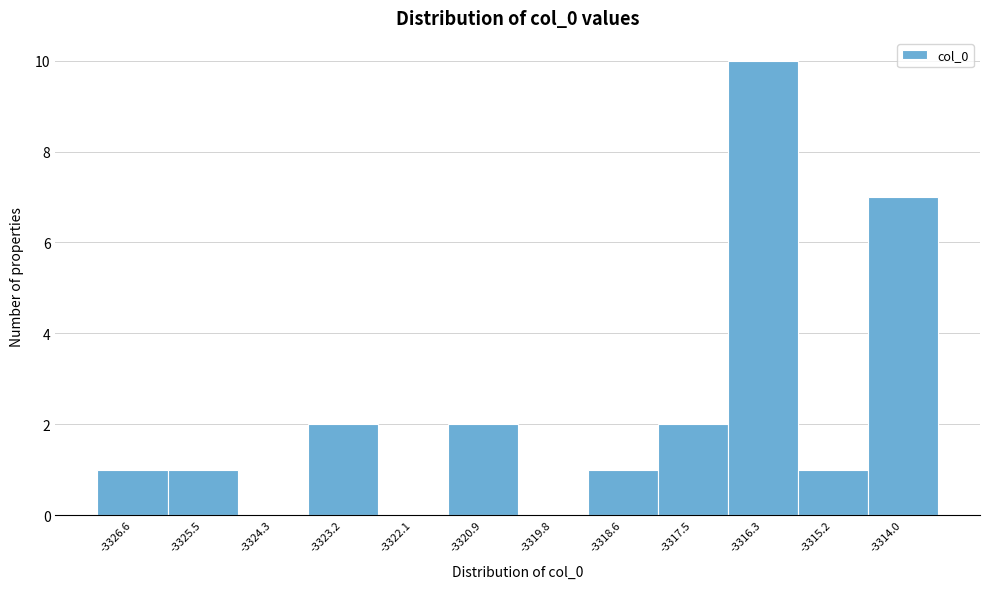

Reading right to left, transcribe all the data shown in this chart.

-3314.0=7	-3315.2=1	-3316.3=10	-3317.5=2	-3318.6=1	-3319.8=0	-3320.9=2	-3322.1=0	-3323.2=2	-3324.3=0	-3325.5=1	-3326.6=1